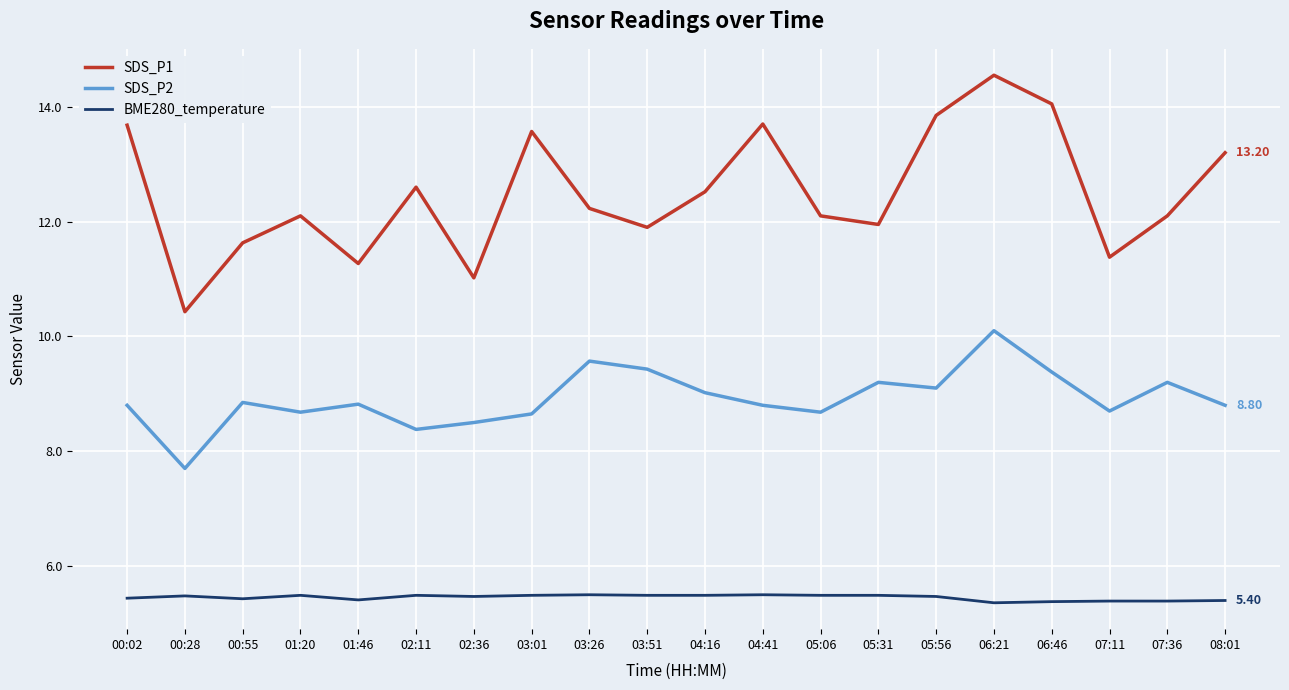

The value of BME280_temperature at 05:31 is 5.5. True or false?

True